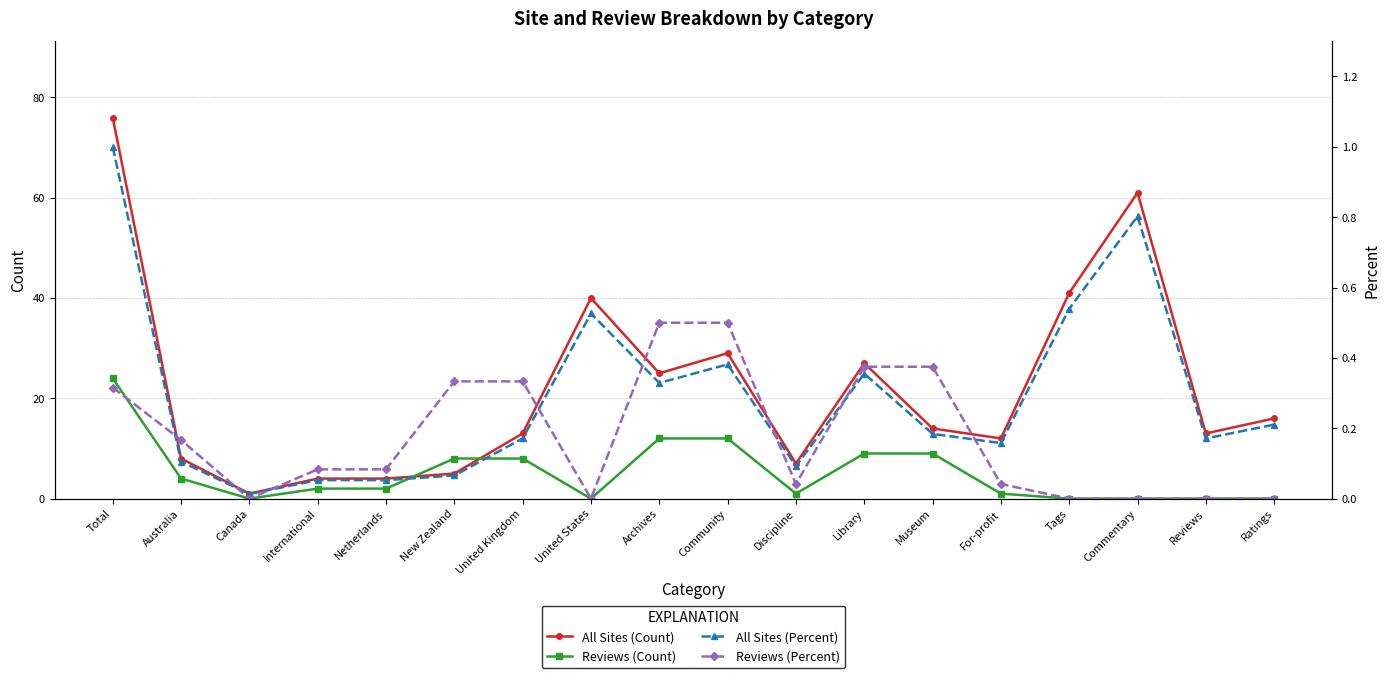

What is the label of the 12th point from the left?

Library